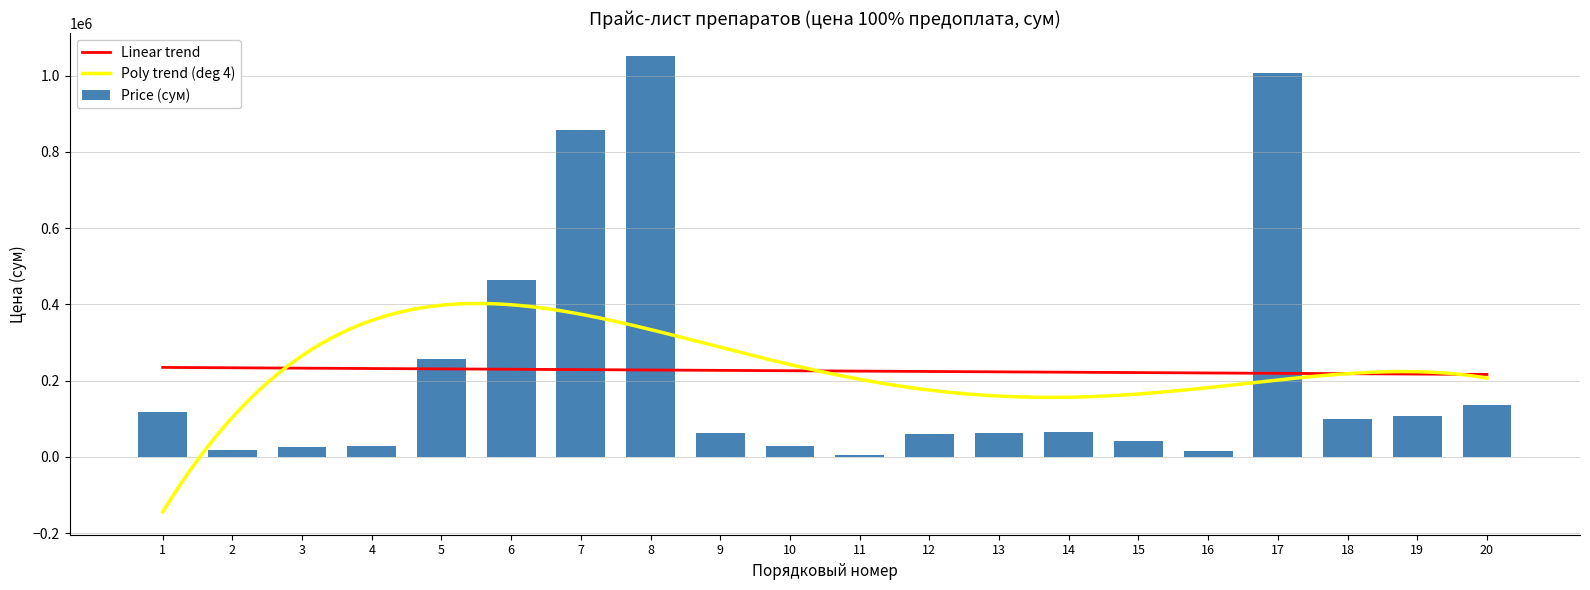

What is the change in value from 2 to 14?

+44909.1